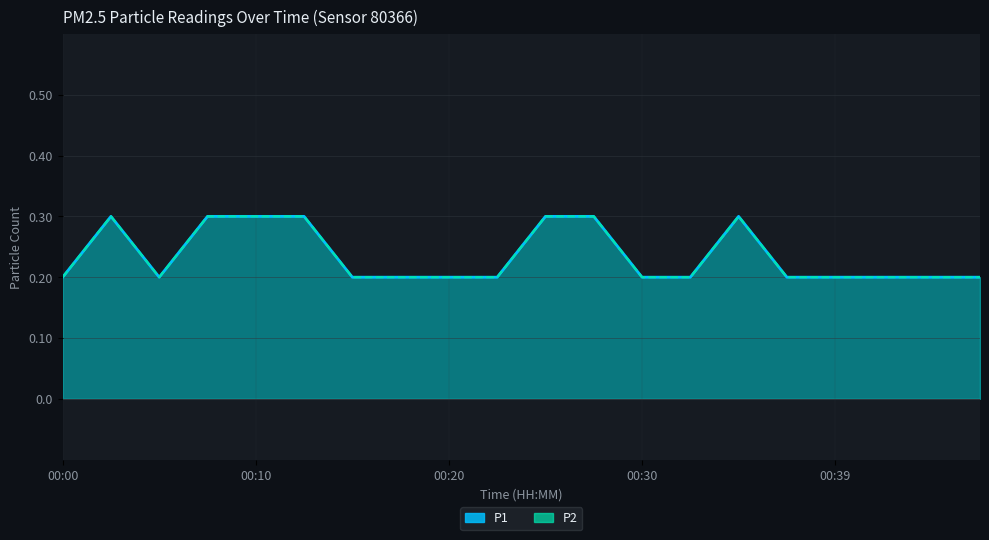

Reading right to left, transcribe all the data shown in this chart.

P1: 0.2	0.2	0.2	0.2	0.2	0.3	0.2	0.2	0.3	0.3	0.2	0.2	0.2	0.2	0.3	0.3	0.3	0.2	0.3	0.2
P2: 0.2	0.2	0.2	0.2	0.2	0.3	0.2	0.2	0.3	0.3	0.2	0.2	0.2	0.2	0.3	0.3	0.3	0.2	0.3	0.2